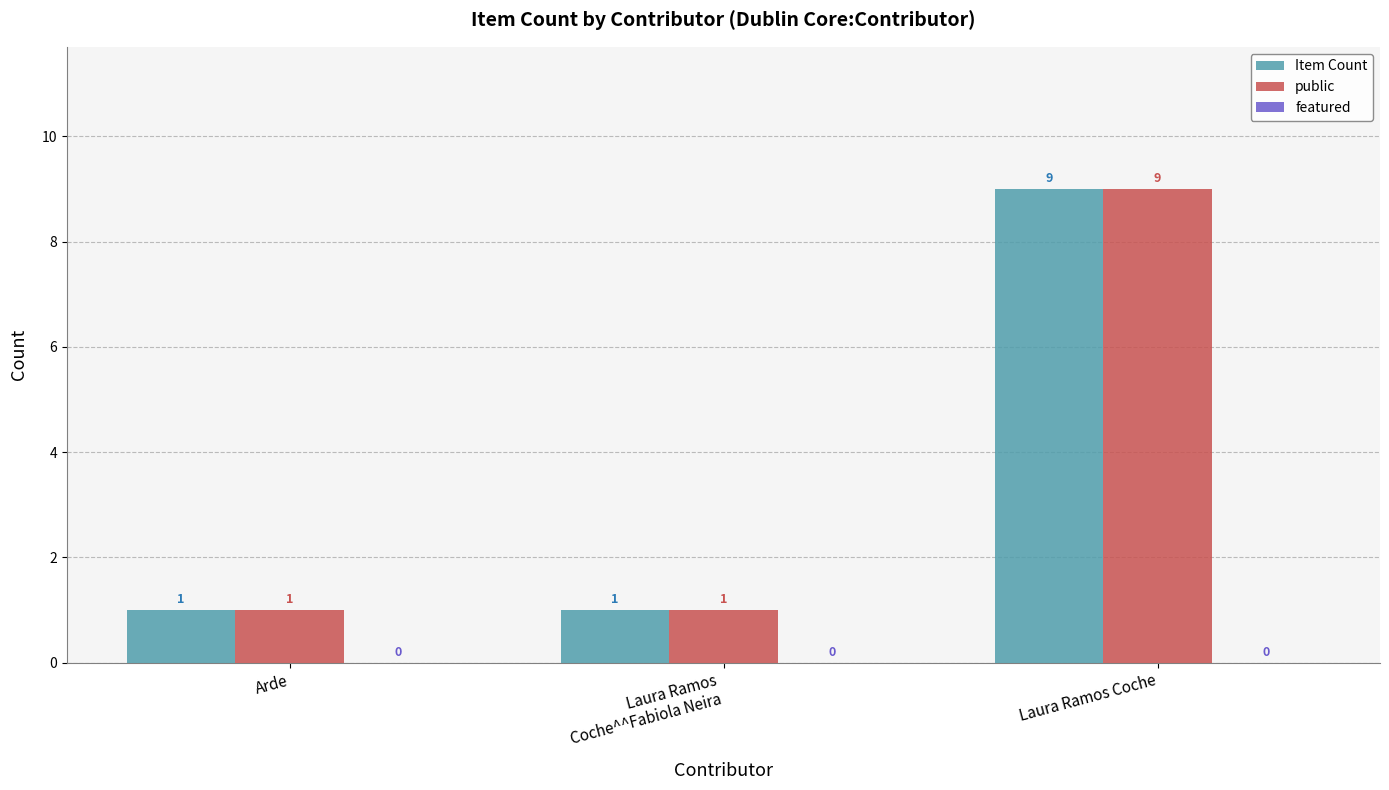

What position from the left is Laura Ramos Coche?

3